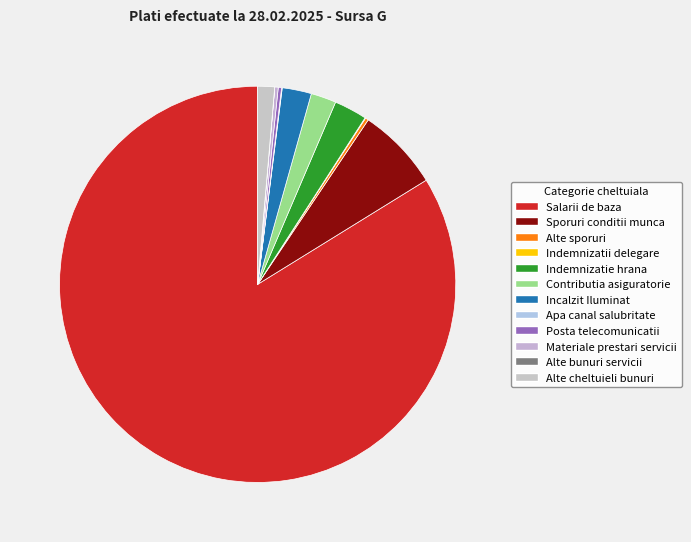

What is the smallest slice in the pie chart?

Alte bunuri servicii